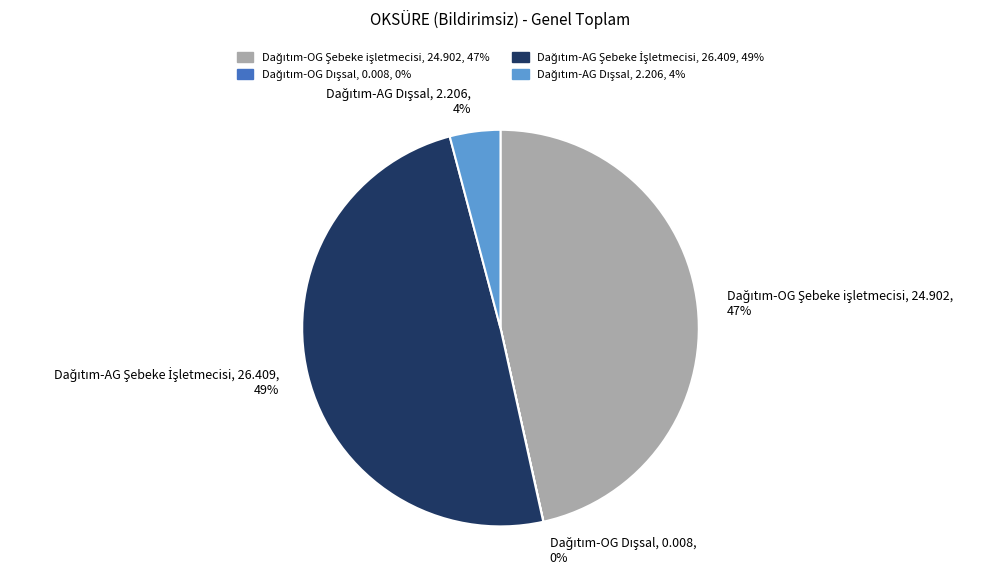

To the nearest percent, what is the average slice percentage?

25%